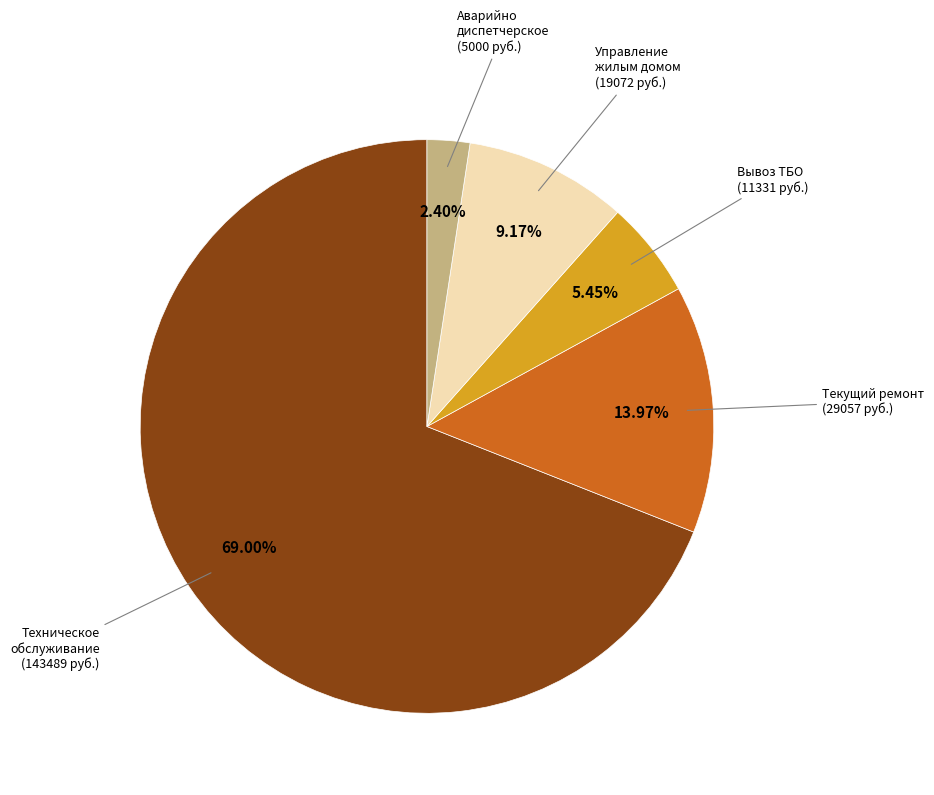

Is there any slice that represents more than half of the pie?

Yes